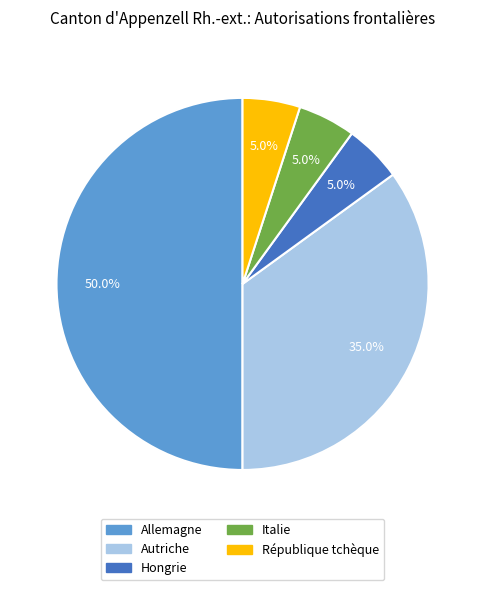

Which has a higher value, Autriche or République tchèque?

Autriche